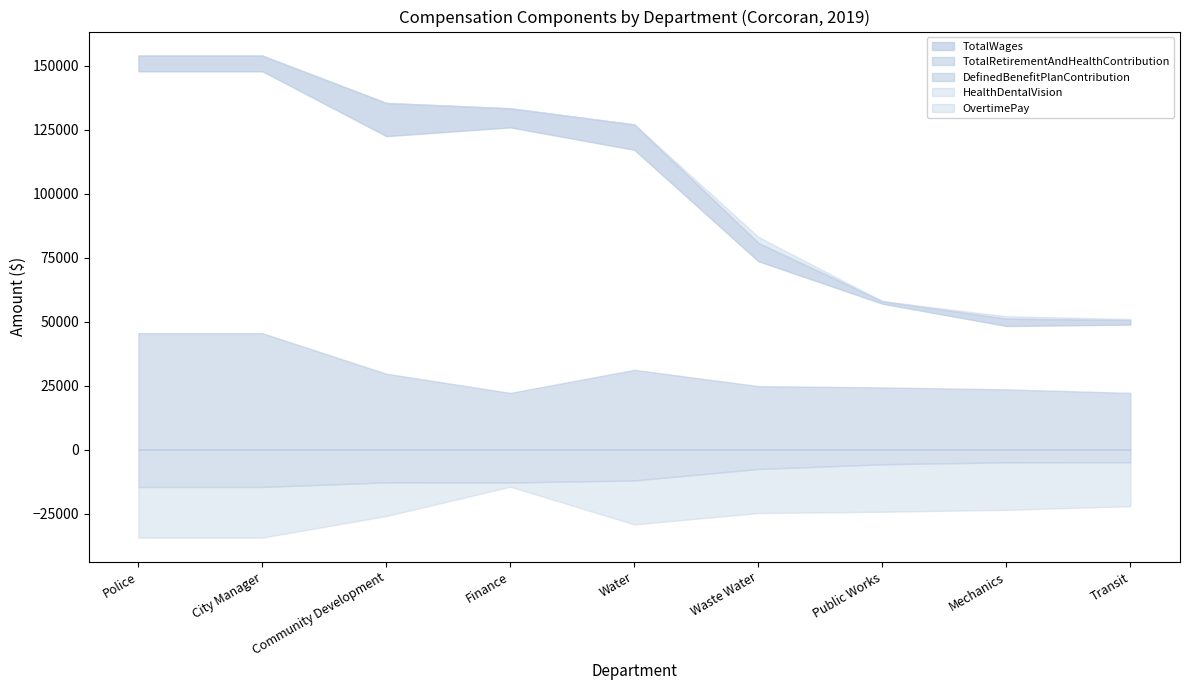

Which series has the largest total across all categories?

TotalWages